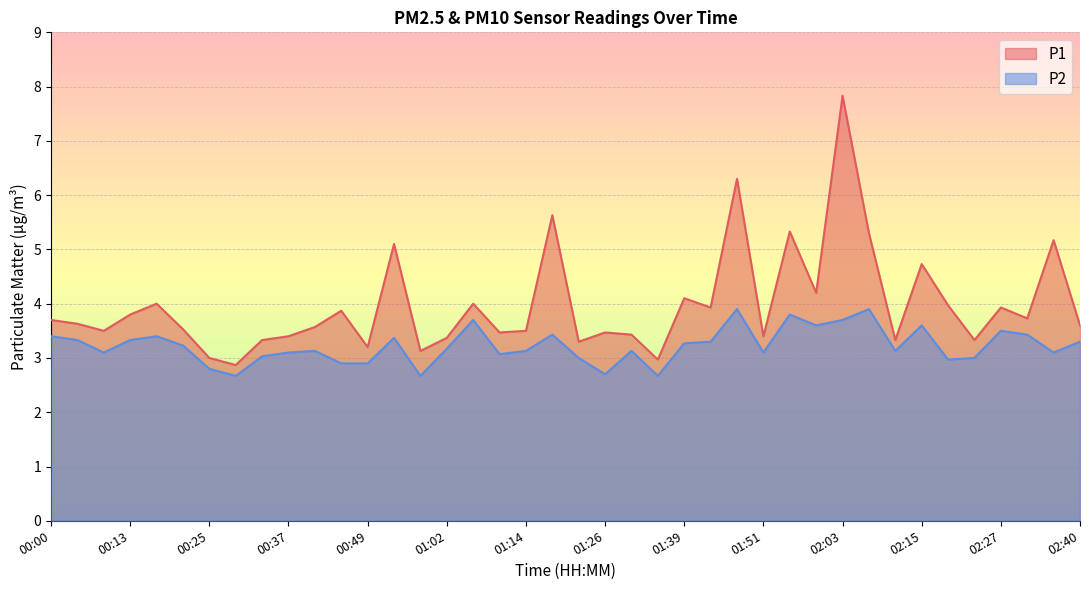

What is the spread (max minus min) of values at 00:33?

0.3